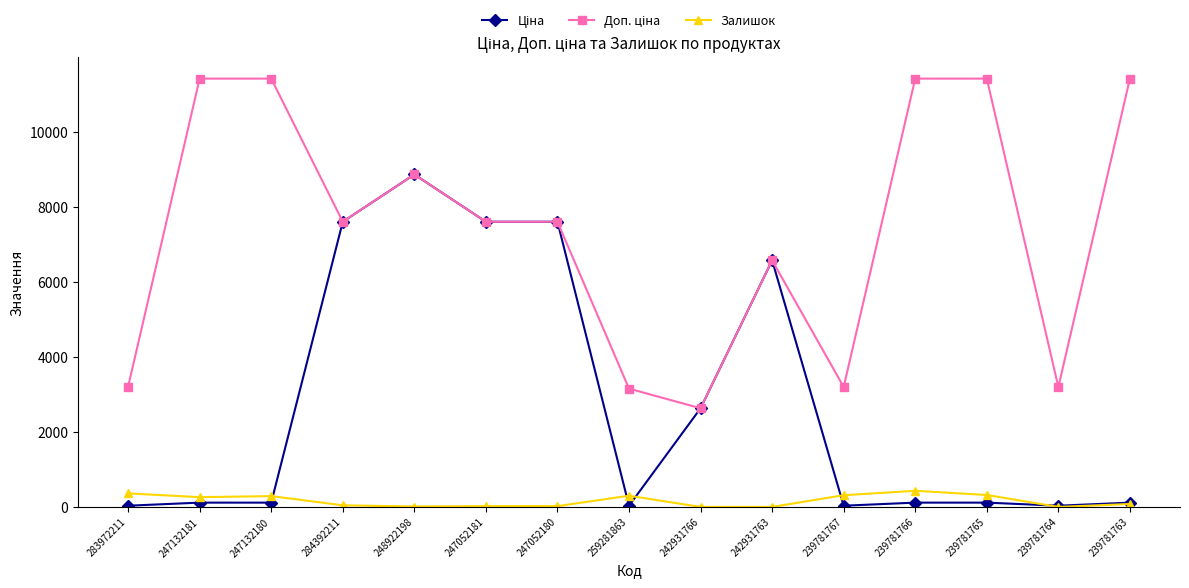

At how many categories does at least one series exceed 594?

15